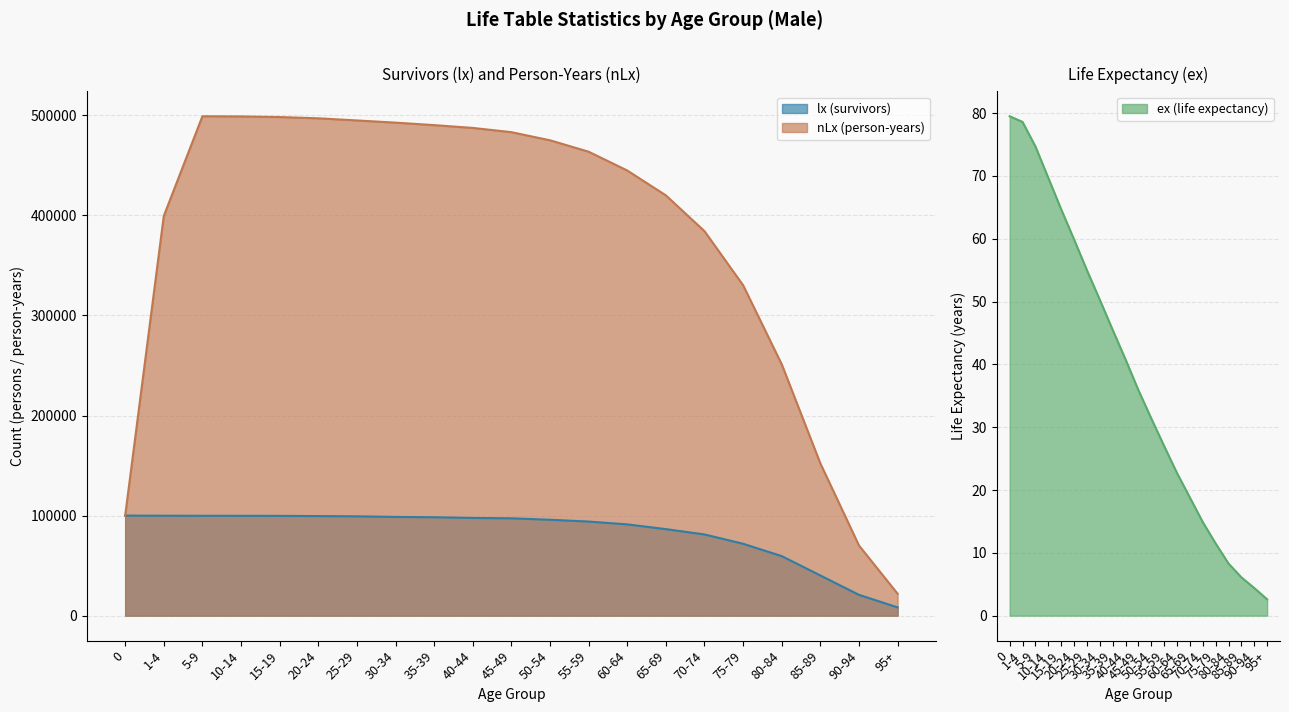

At which label does lx (survivors) reach its minimum?

95+